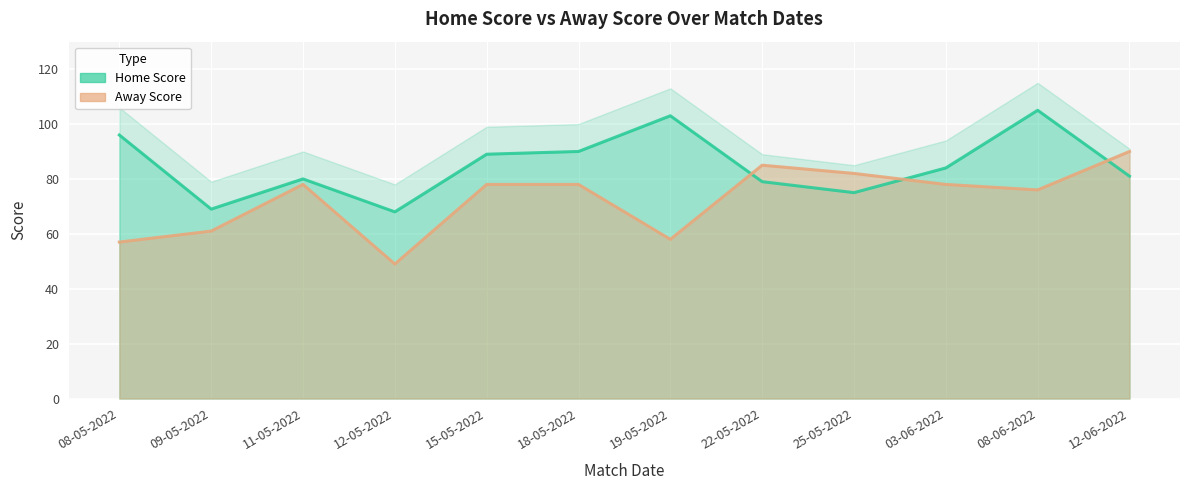

What is the maximum value shown in the chart?

105